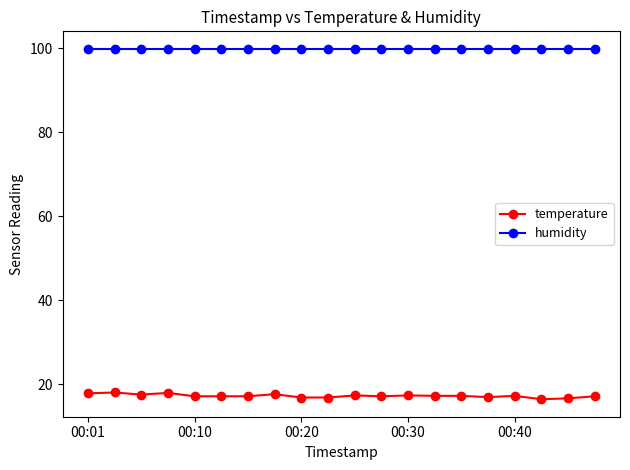

What is the average value of the temperature series?

17.2